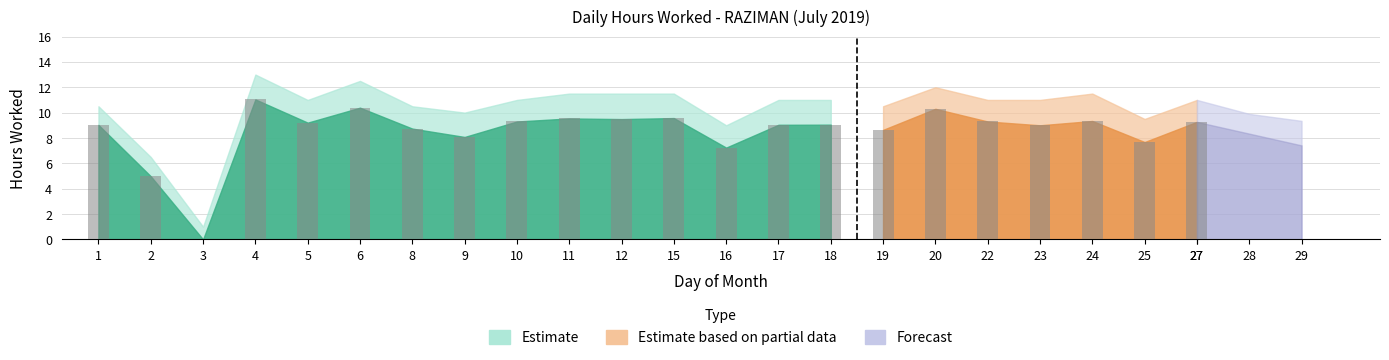

True or false: Hours Worked has a value of 9.1 at 18.

True